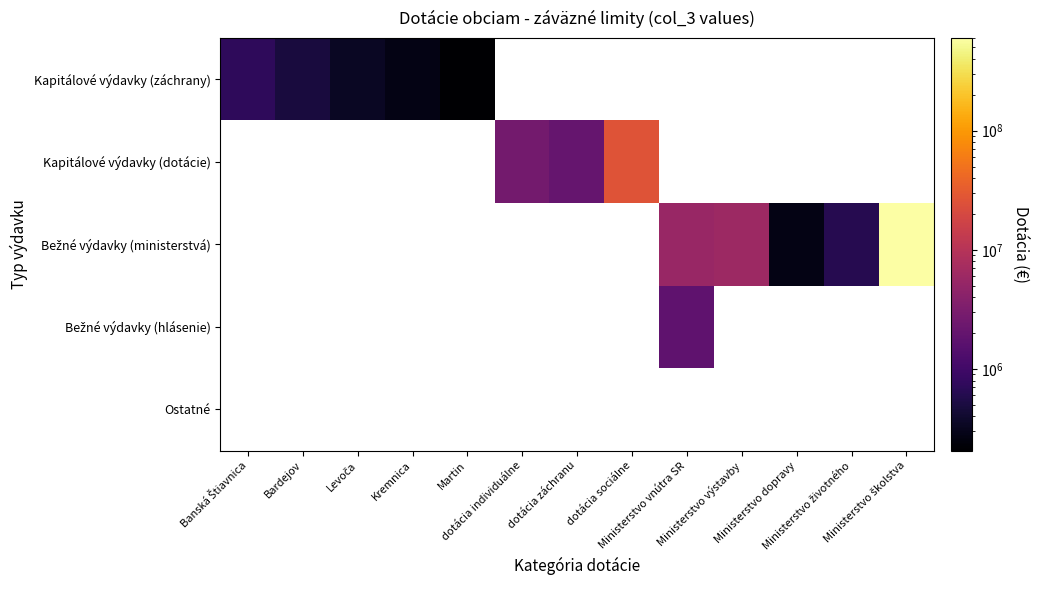

How many positive values does the Kapitálové výdavky (dotácie) series have?

3